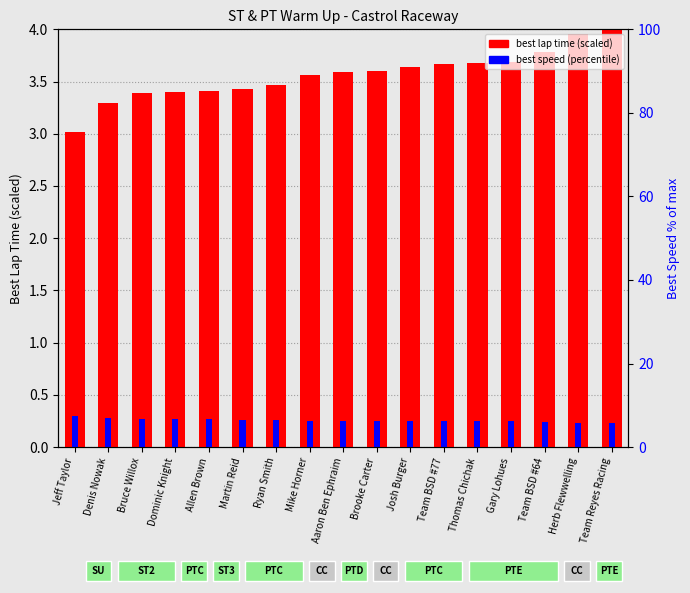

Which series changed the most between Allen Brown and Brooke Carter?

best lap time (scaled)